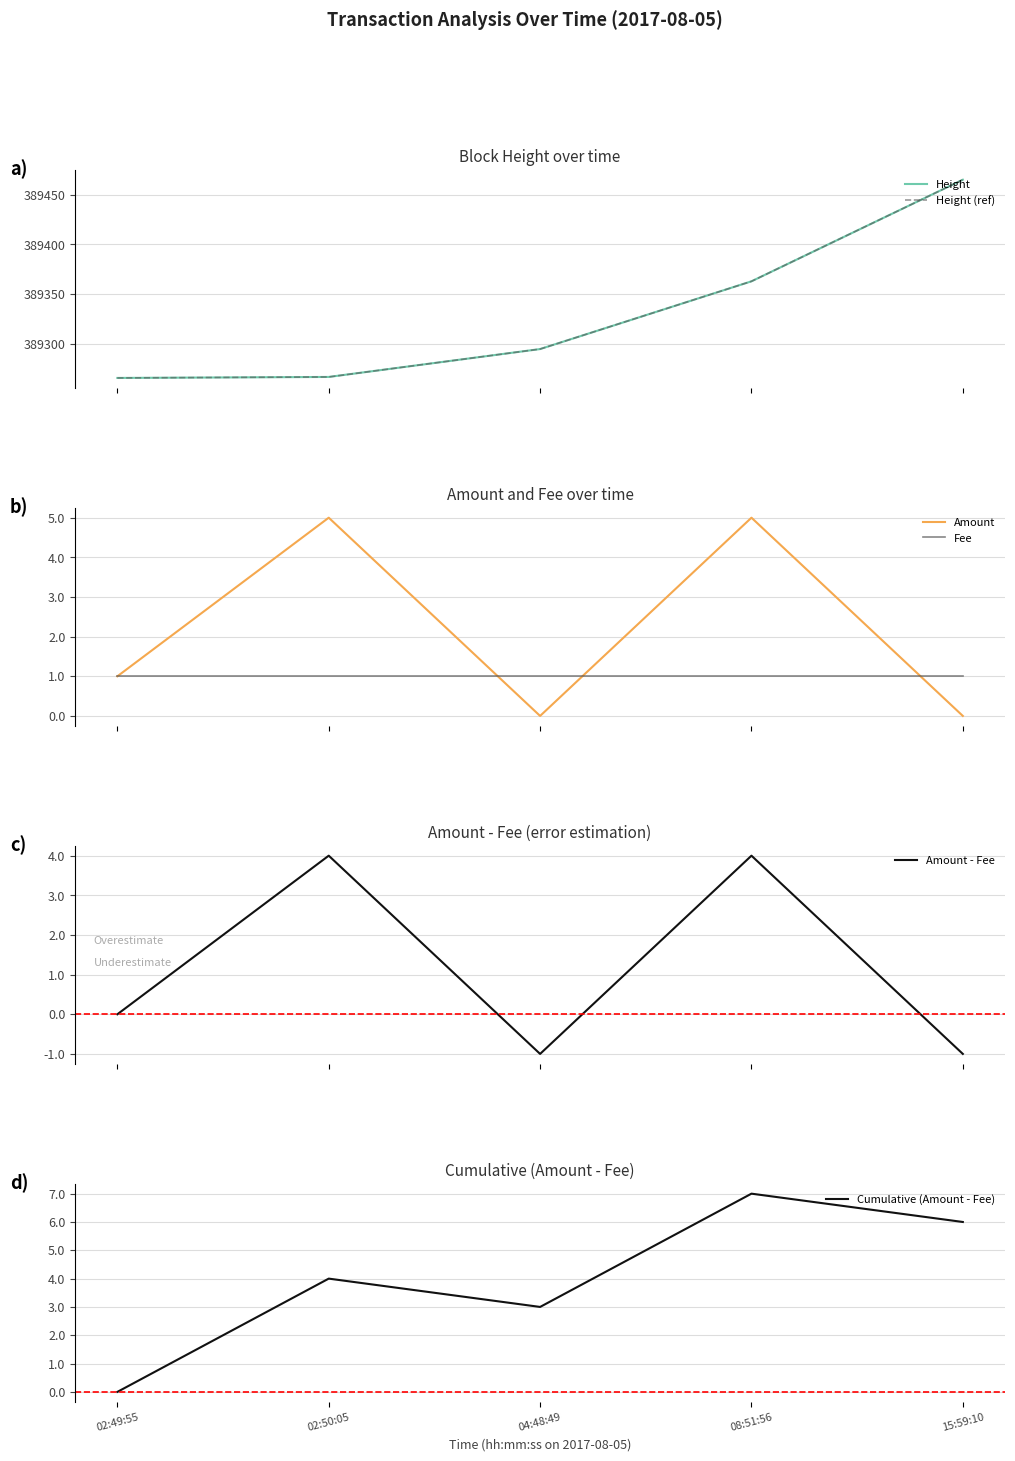

Which series changed the most between 02:49:55 and 04:48:49?

Height